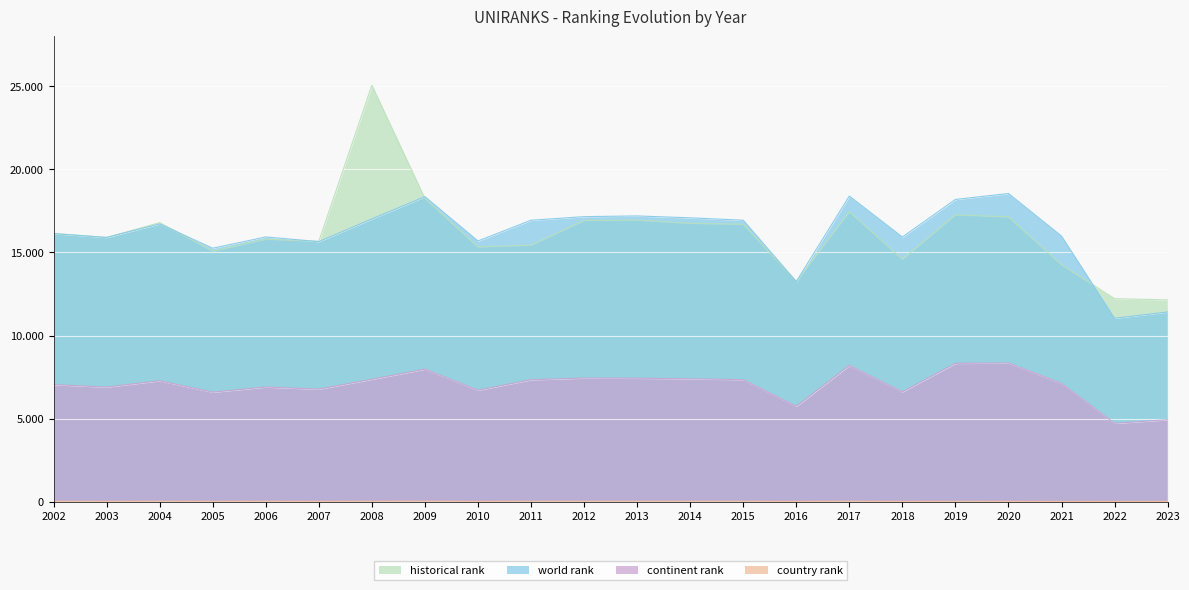

Rank the series by their maximum value, from lowest to highest.

country rank, continent rank, world rank, historical rank